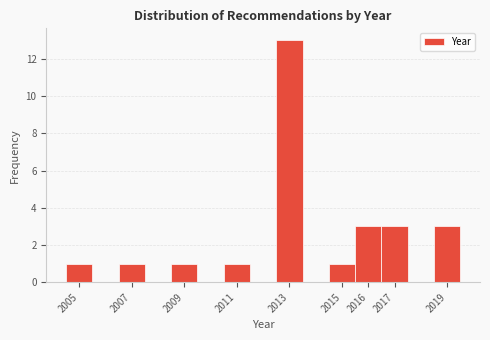

What is the height of the bar covering 2010.5 to 2011.5 on the x-axis? The values are not printed on the chart, so give them approximately, as read against the axis.

1